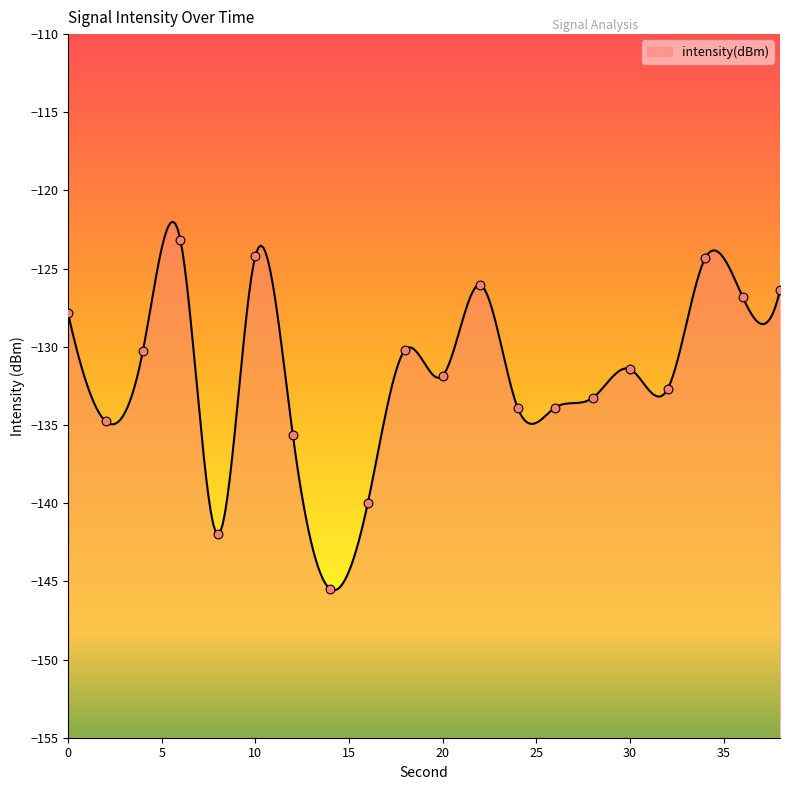

Between 38 and 36, which is larger?

38